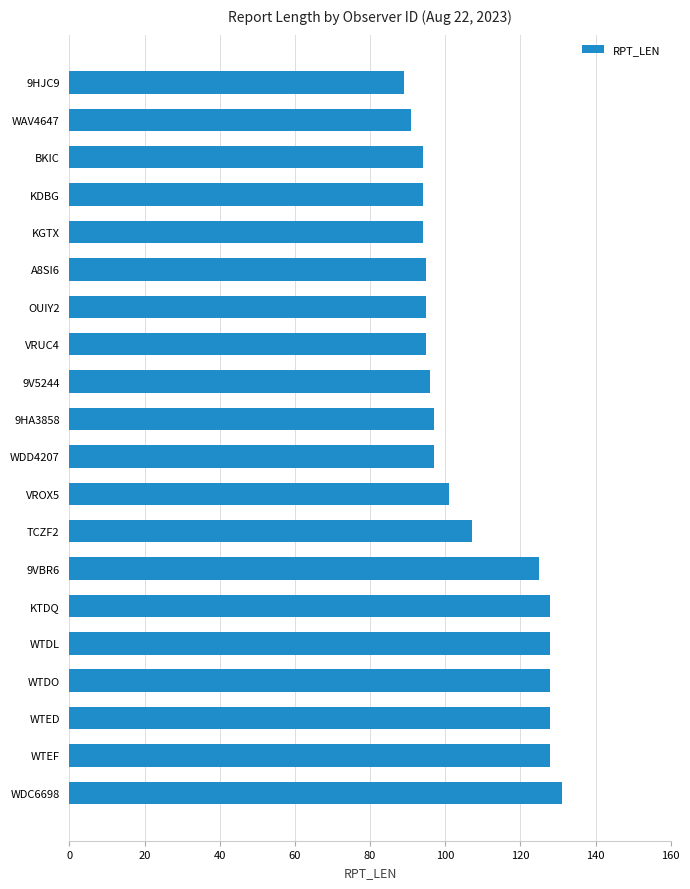

What is the minimum value shown in the chart?

89